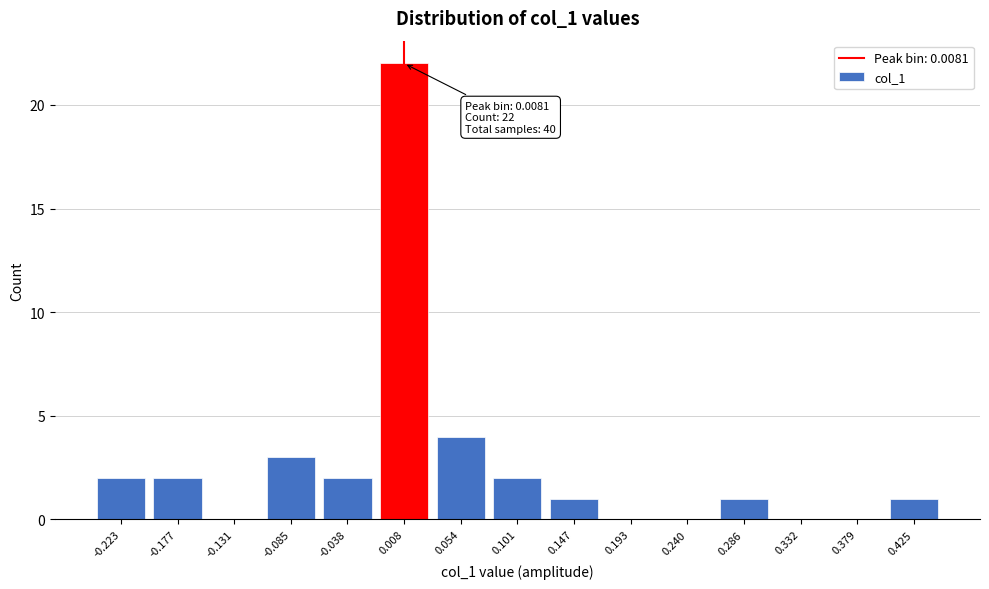

Over which range of the x-axis is the bar tallest?

-0.015 to 0.030